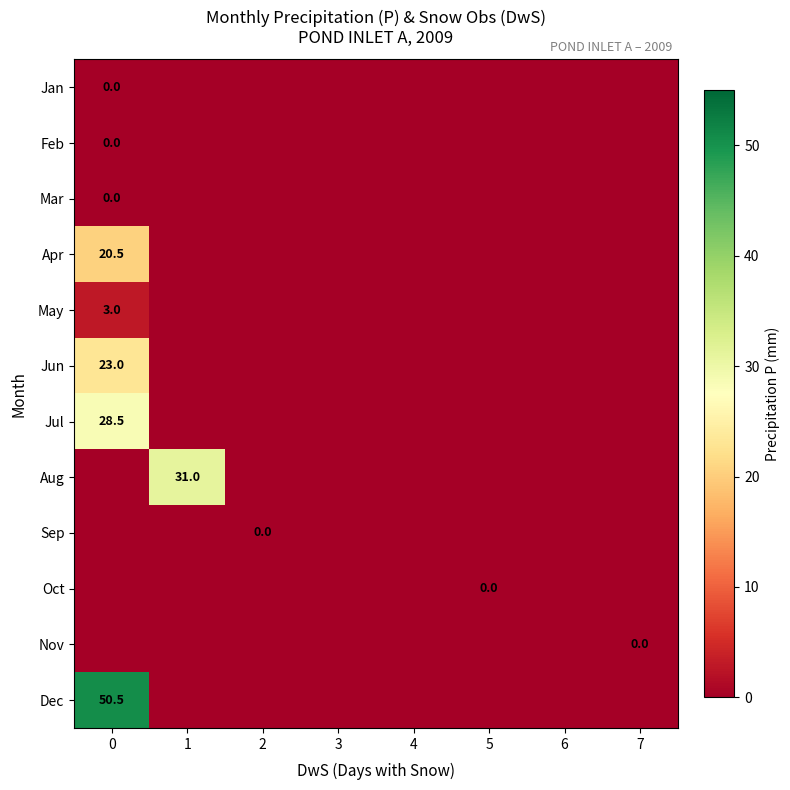

At how many categories does at least one series exceed 21?

2